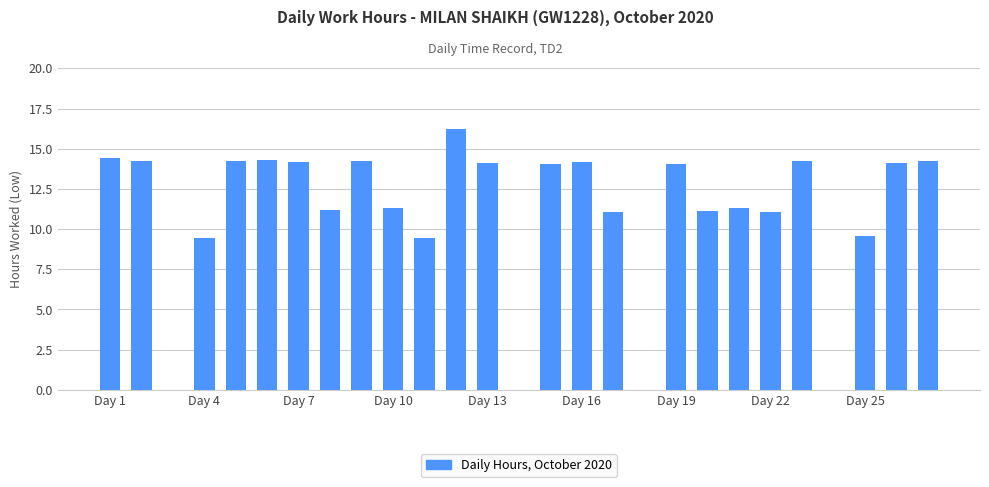

What is the greatest value displayed?

16.2